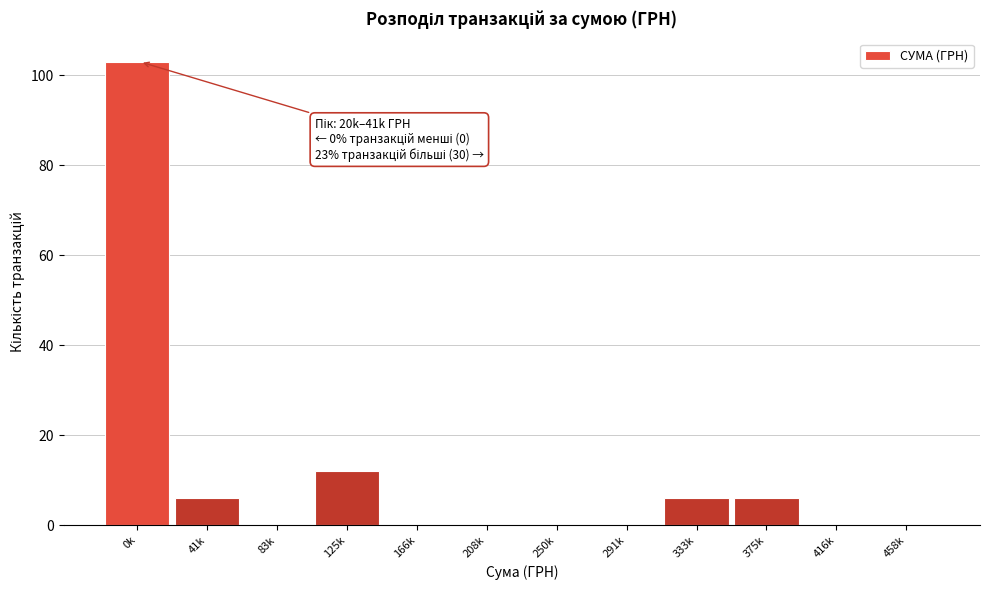

Reading left to right, what are all the values shown in this chart?

0k=103	41k=6	83k=0	125k=12	166k=0	208k=0	250k=0	291k=0	333k=6	375k=6	416k=0	458k=0